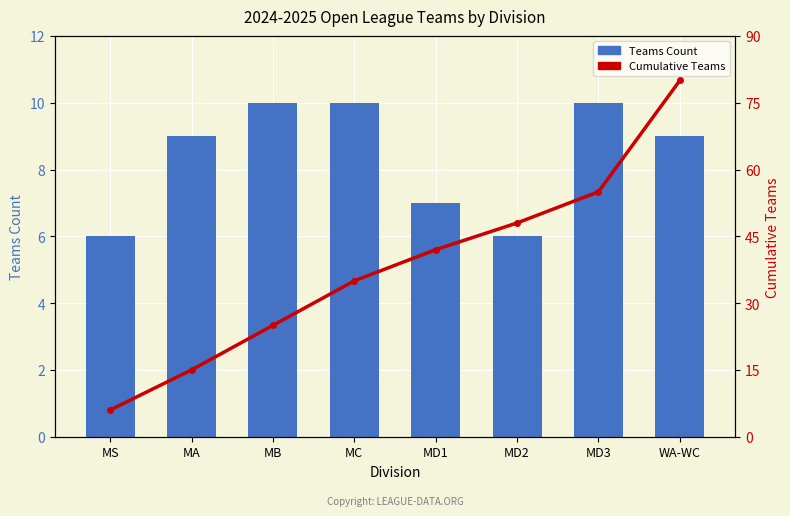

Which series has the largest total across all categories?

Cumulative Teams